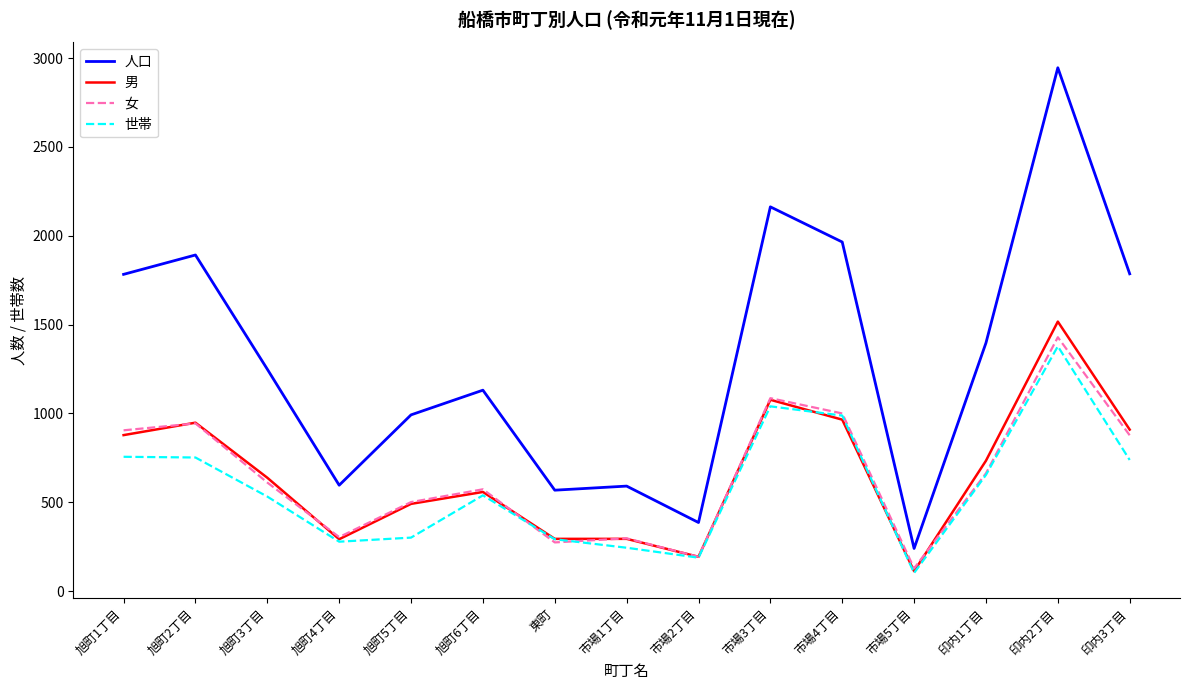

What is the minimum value shown in the chart?

102